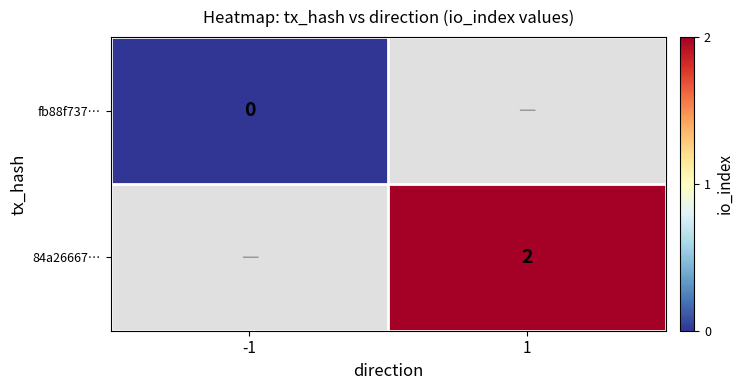

The 84a26667… series shows 1 at 1. True or false?

False